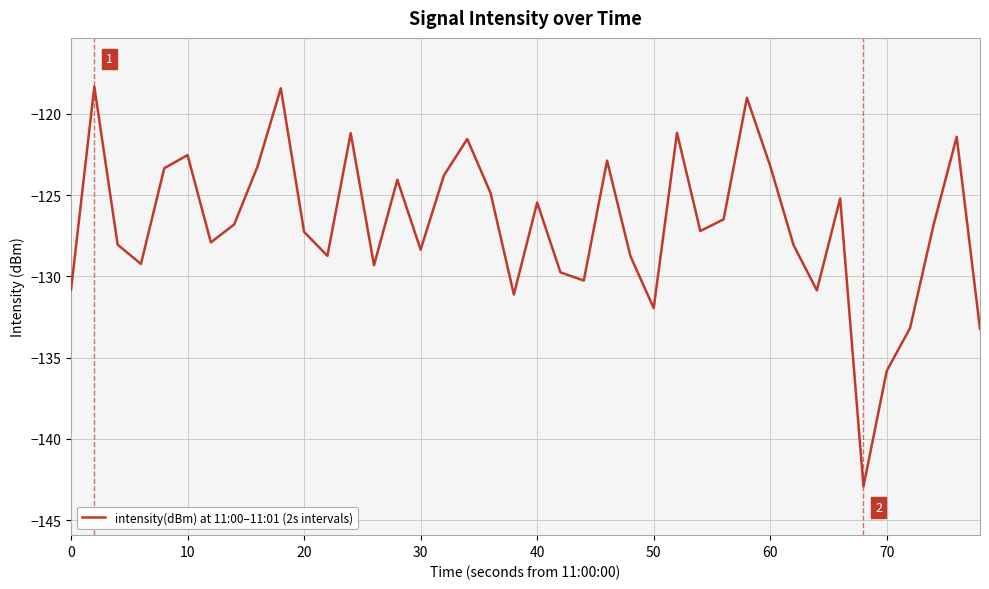

What is the smallest value displayed?

-142.9